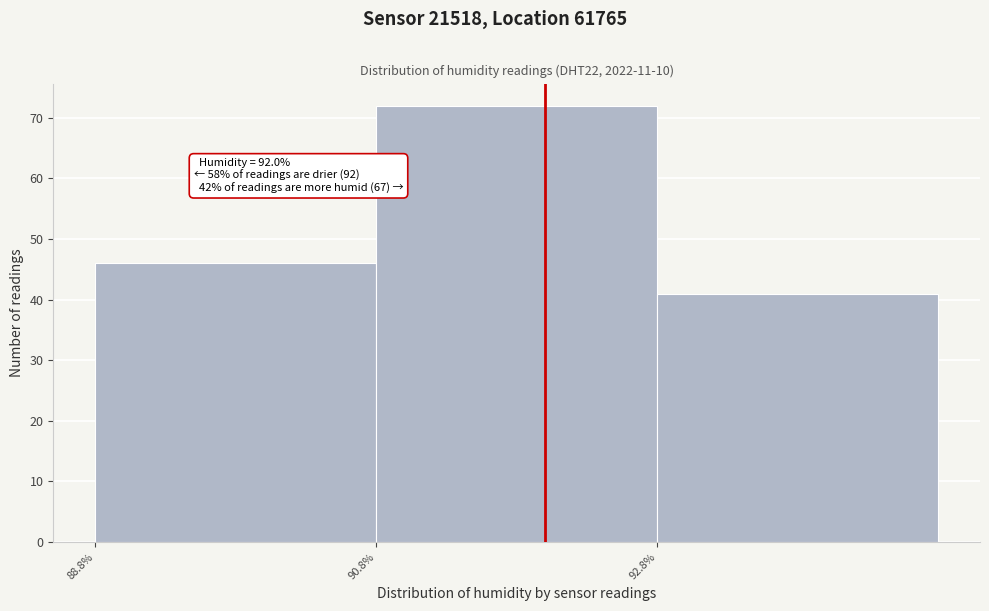

Which range on the x-axis has the tallest bar?

90.8 to 92.8